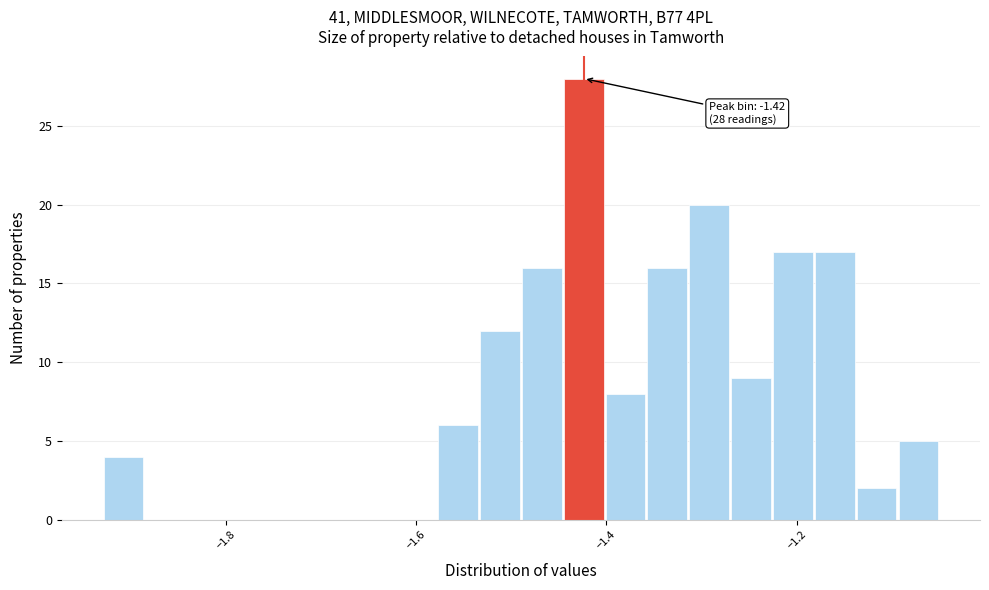

Read against the x-axis, roughly where is the centre of the tallest bar?

-1.42